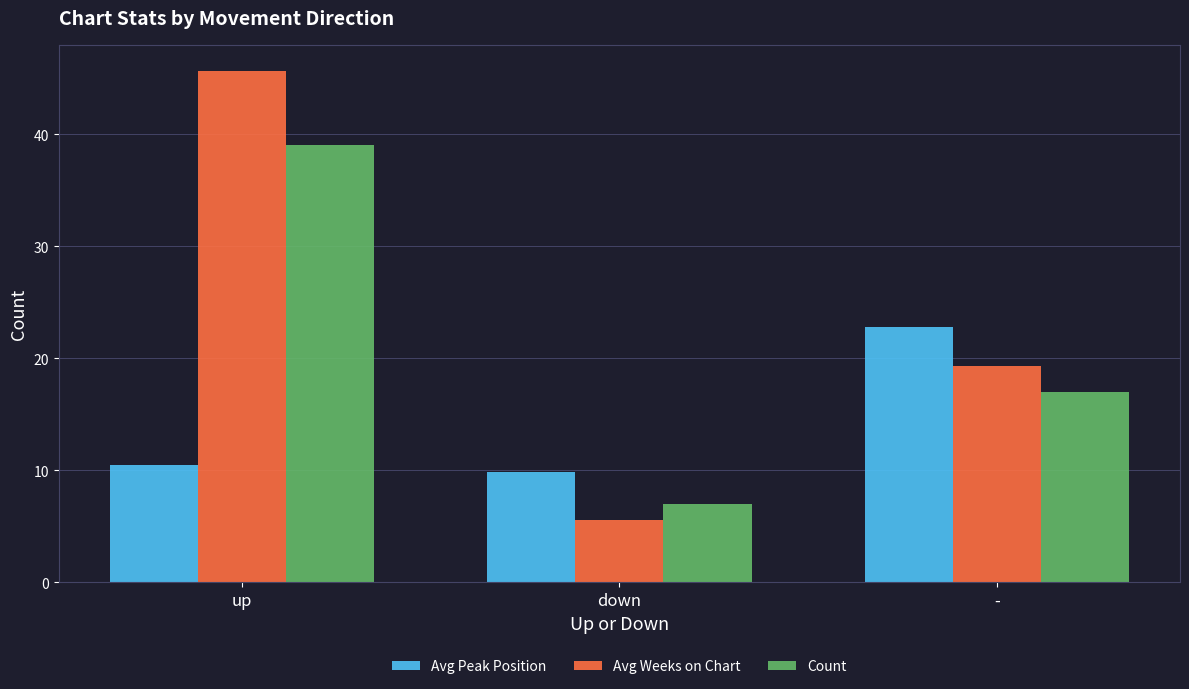

Which series has the widest spread of values?

Avg Weeks on Chart